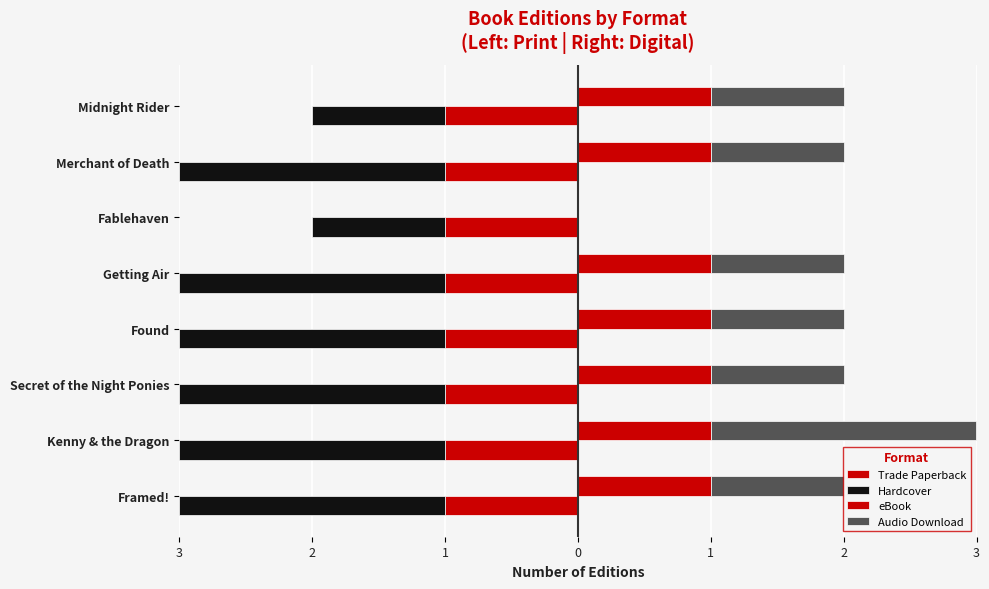

The Audio Download series shows 1.6 at Framed!. True or false?

False